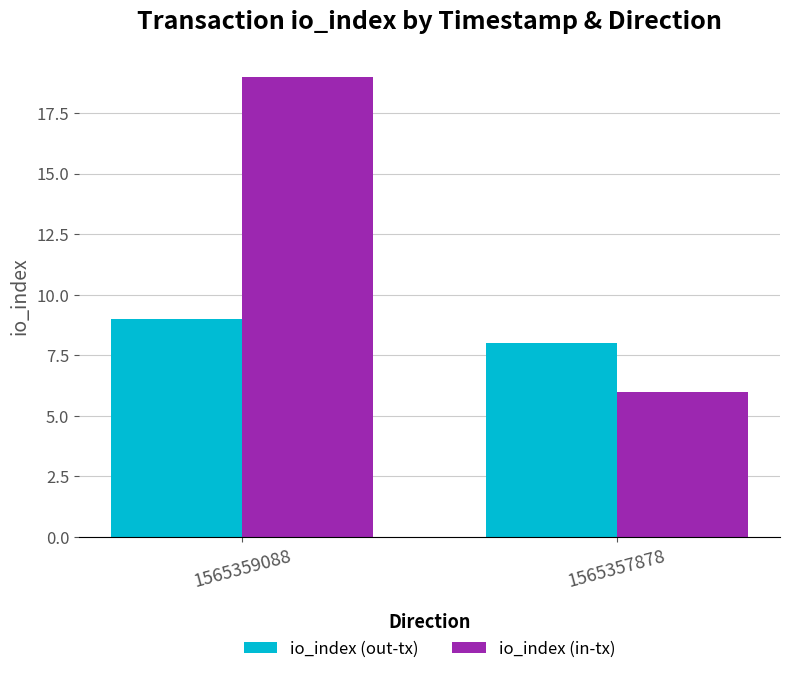

Is it true that io_index (out-tx) equals 2 at 1565357878?

False